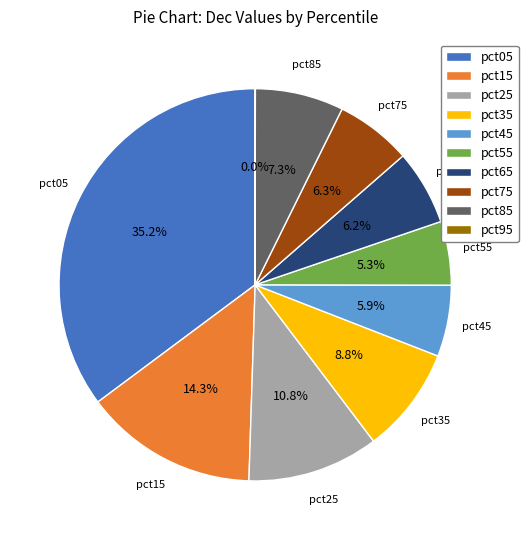

Is pct25 the majority of the pie?

No